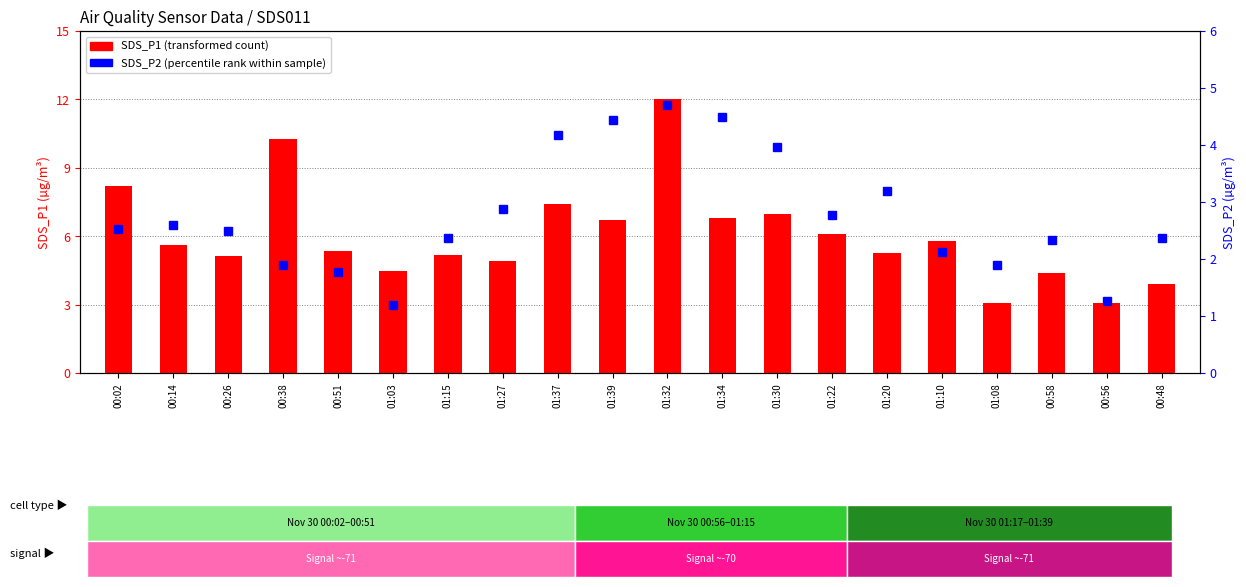

Which series has the largest range (max minus min)?

SDS_P1